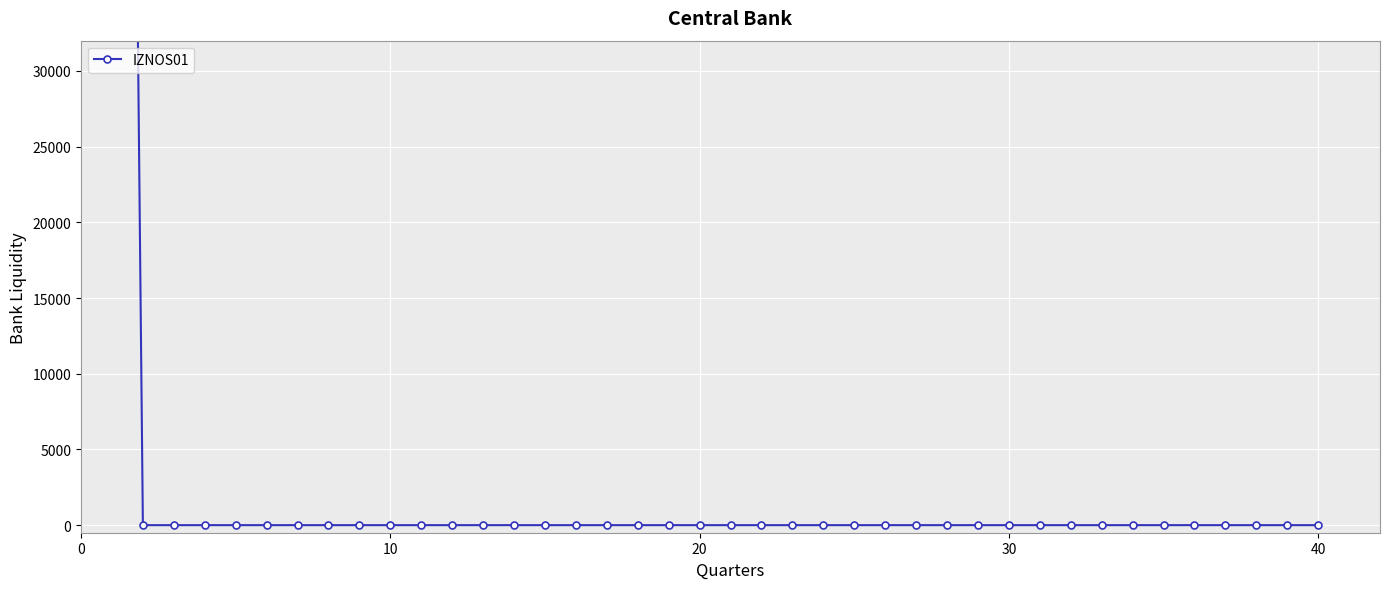

What is the maximum value shown in the chart?

200016.2